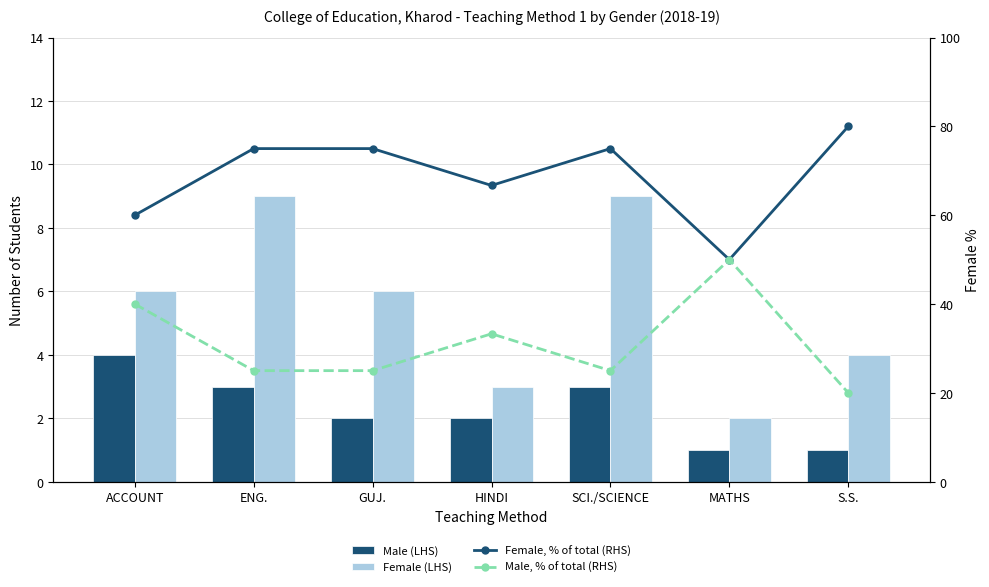

Where does the Female (LHS) series first go above 6?

ENG.